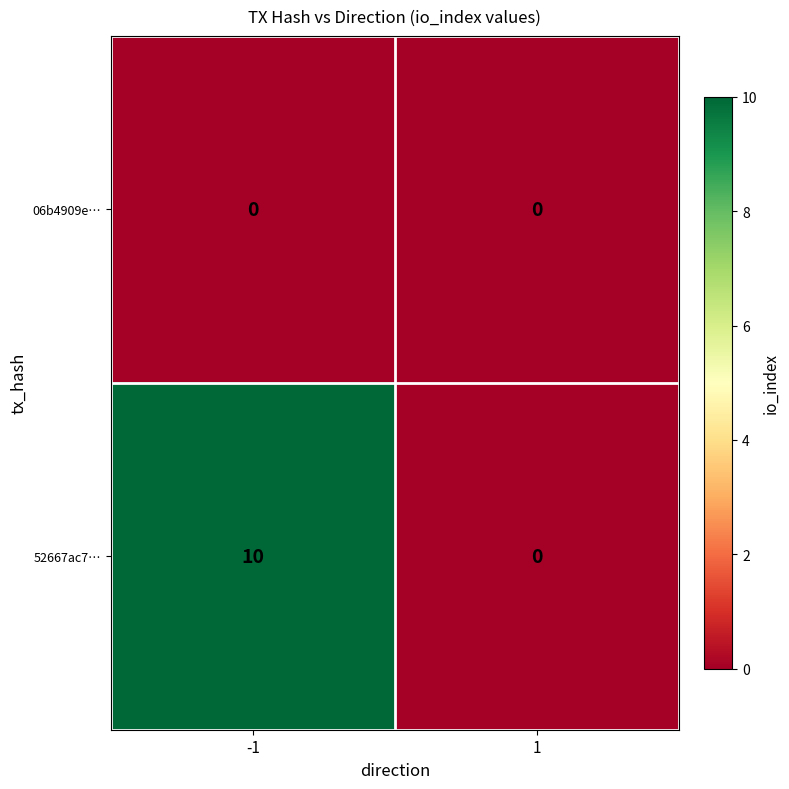

At which category is the sum across all series the highest?

-1